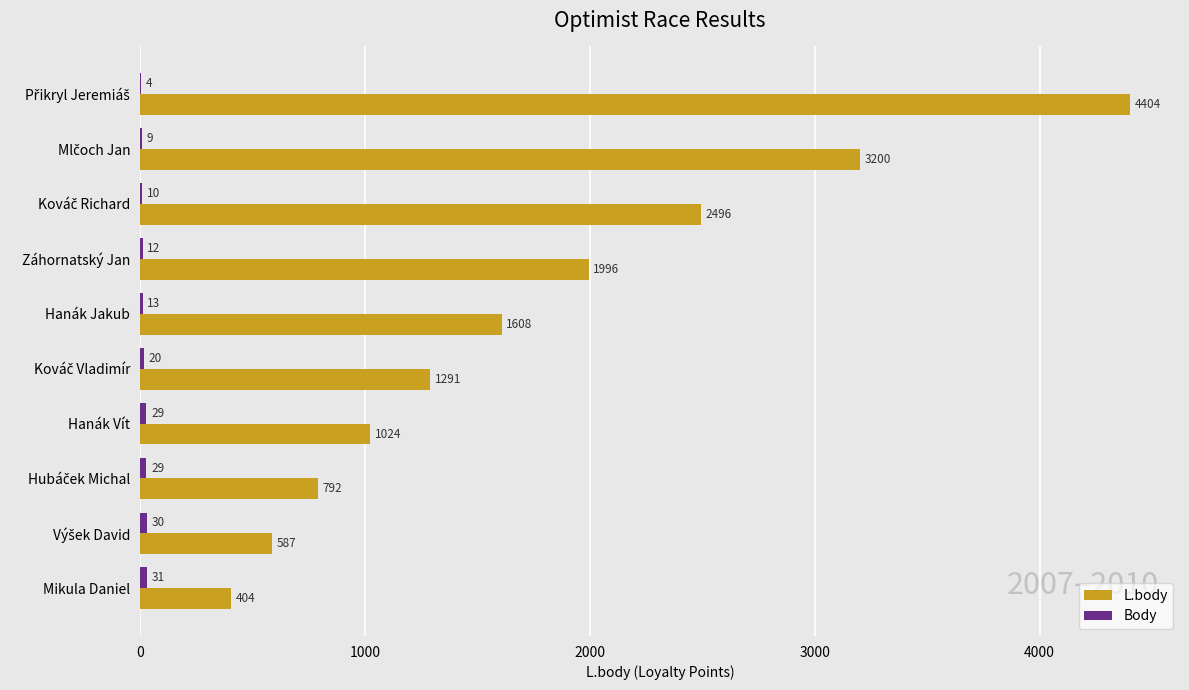

What is the maximum value for L.body?

4404